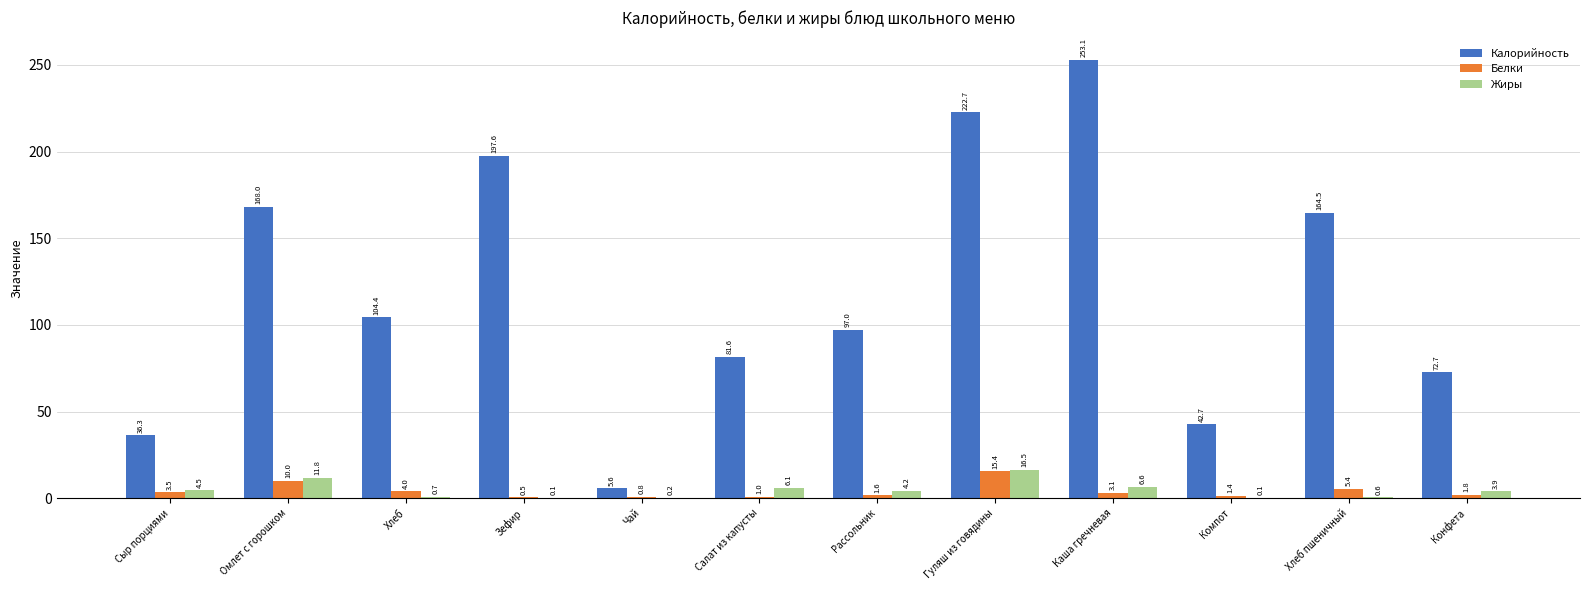

What is the sum of the Калорийность values at Каша гречневая and Чай?

258.7